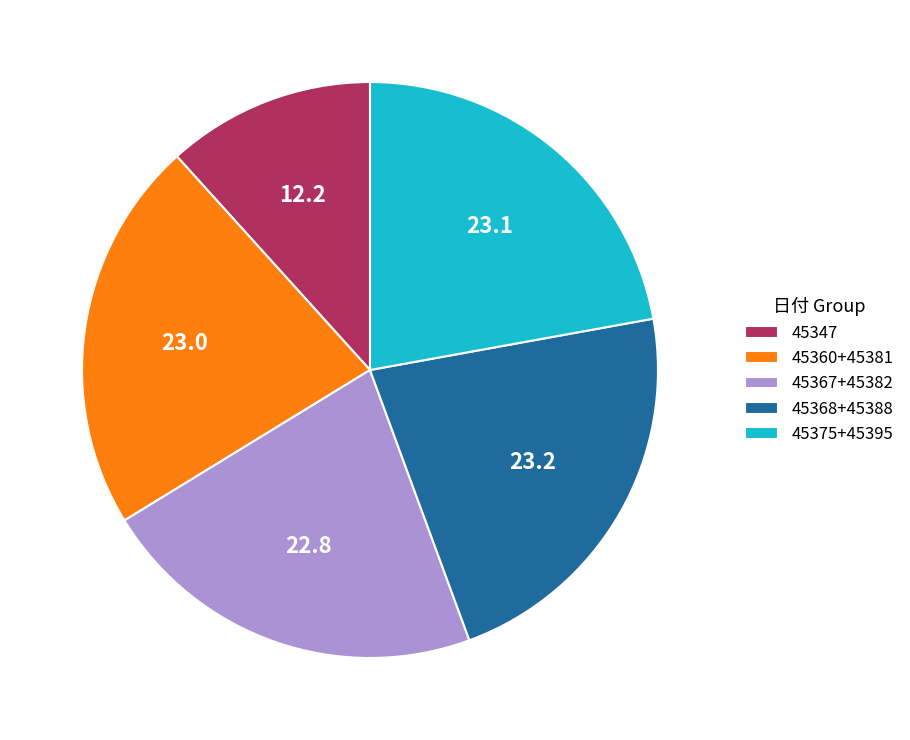

What is the ratio of the value at 45347 to the value at 45360+45381?

0.5